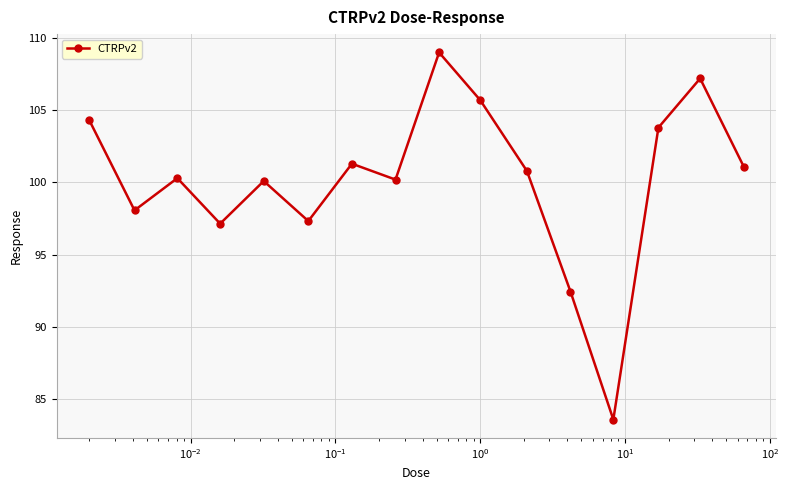

What is the difference between the second highest and minimum values?

23.6